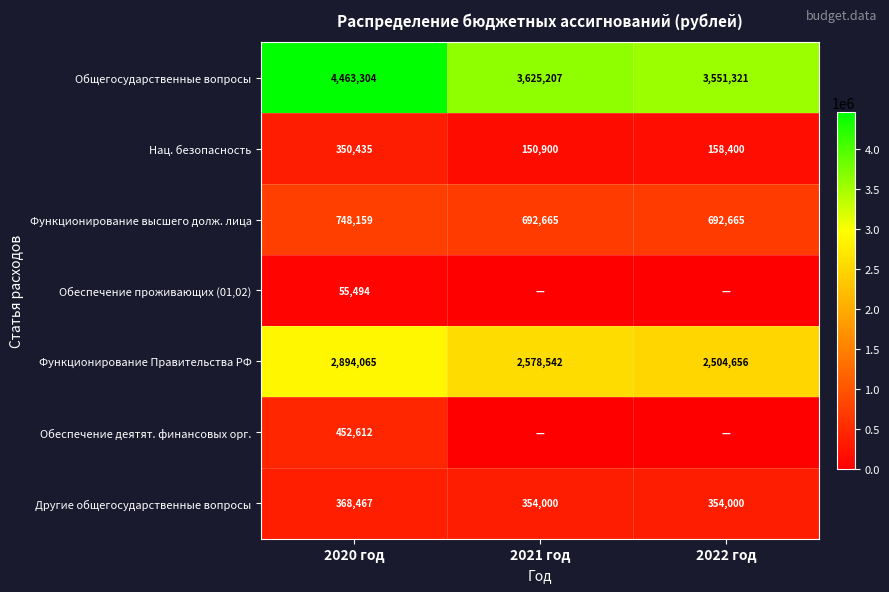

What is the sum of all Общегосударственные вопросы values?

11639832